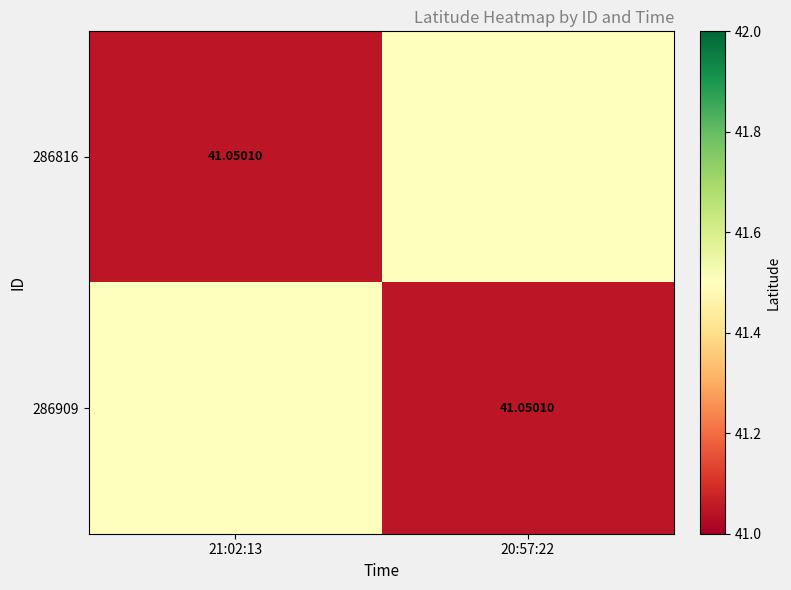

Is the value of 286909 at 20:57:22 greater than the value of 286816 at 20:57:22?

No